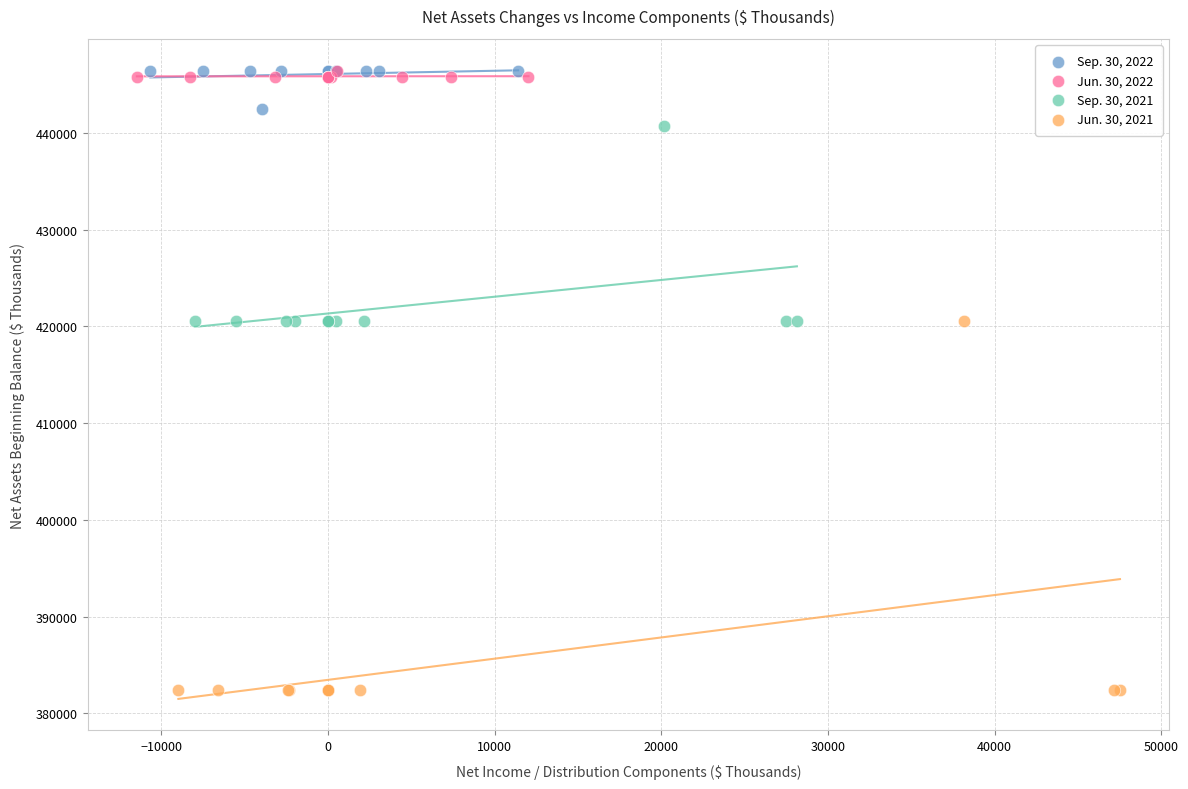

Which series has the largest Y range (max minus min)?

Jun. 30, 2021